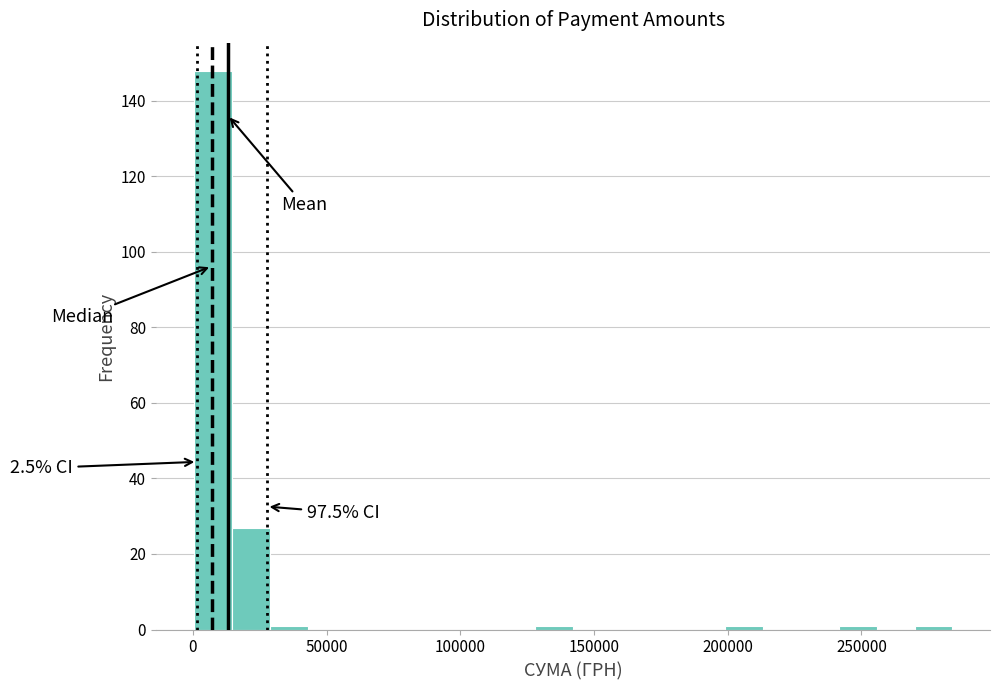

Around what value on the x-axis is the tallest bar? Give the approximate position of its centre, as read against the axis.

5000